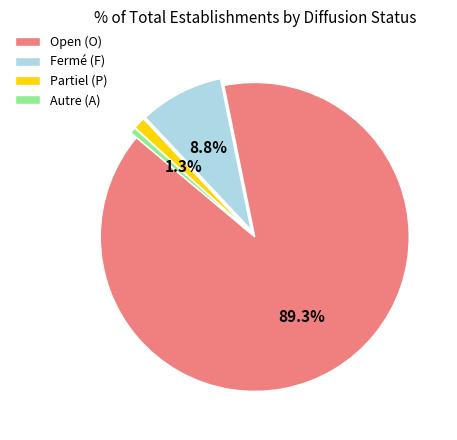

What is the ratio of the value at Open (O) to the value at Fermé (F)?

10.1